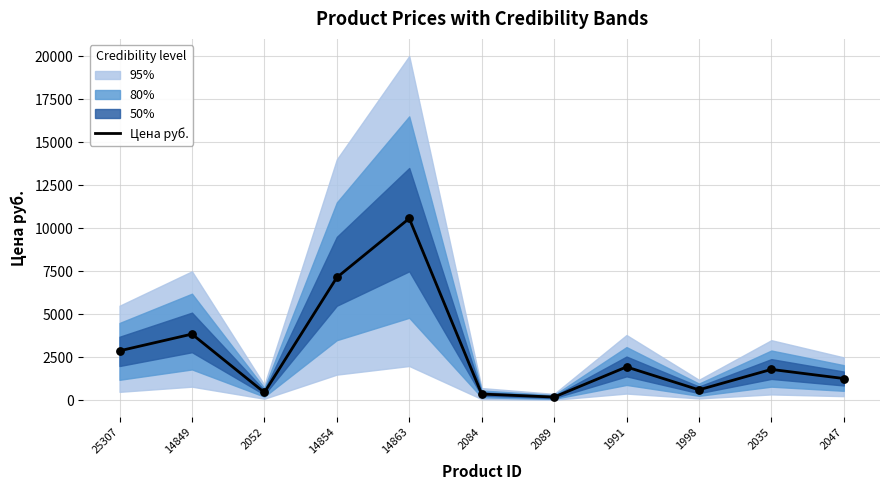

Between 1991 and 1998, which is larger?

1991